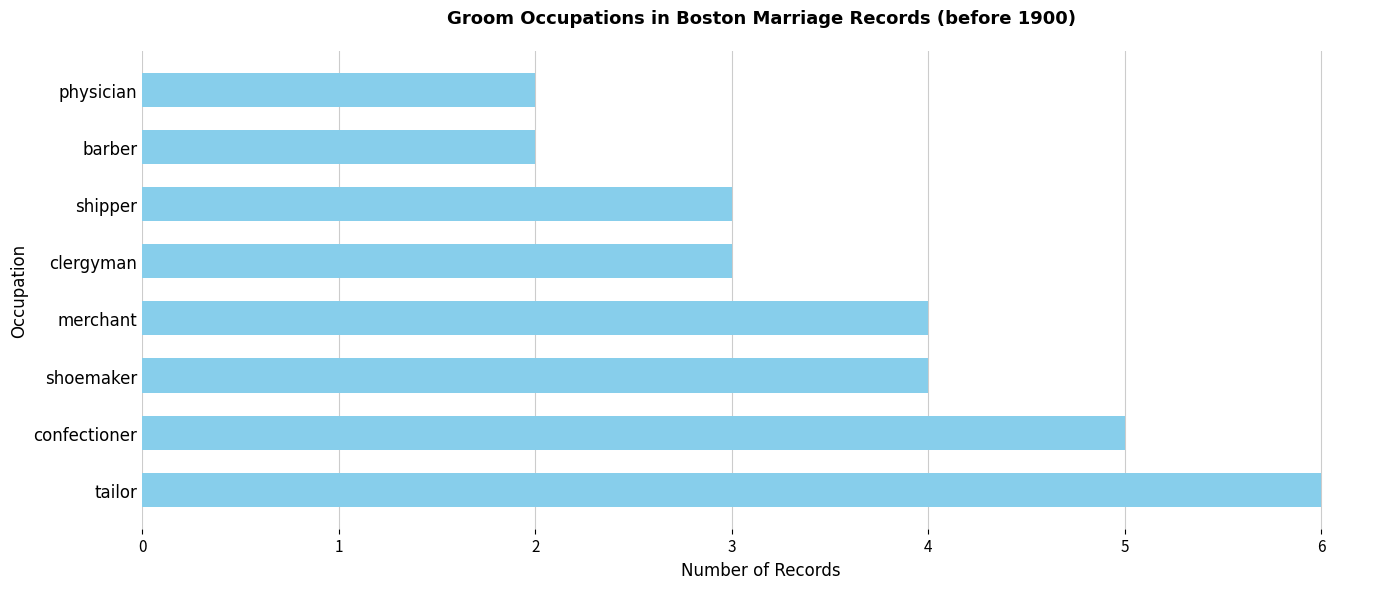

What is the ratio of the value at merchant to the value at physician?

2.0